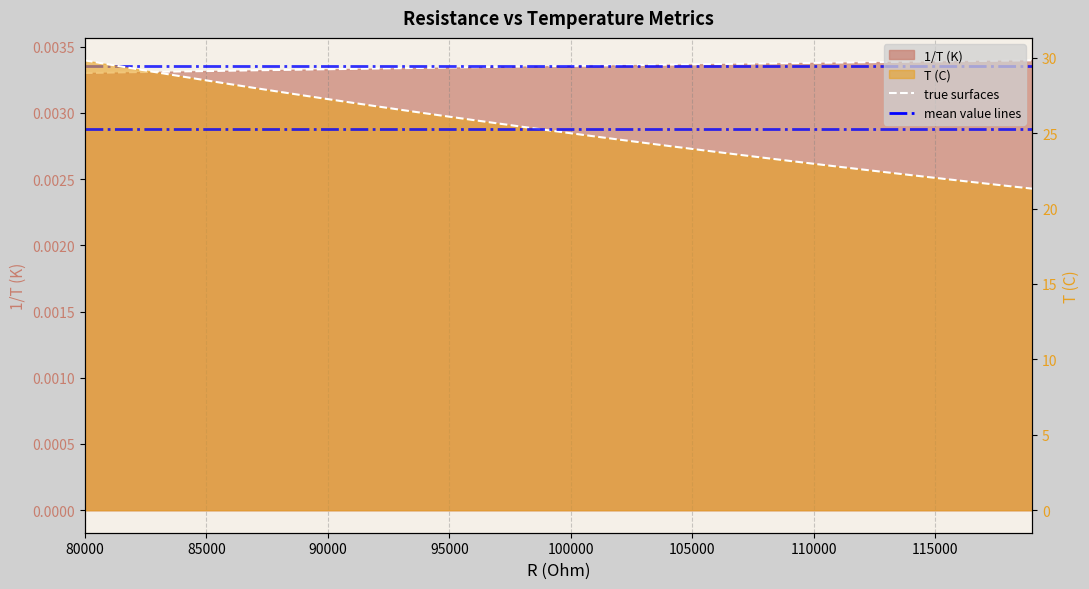

What is the difference between the second highest and second lowest values in the T (C) series?

8.1